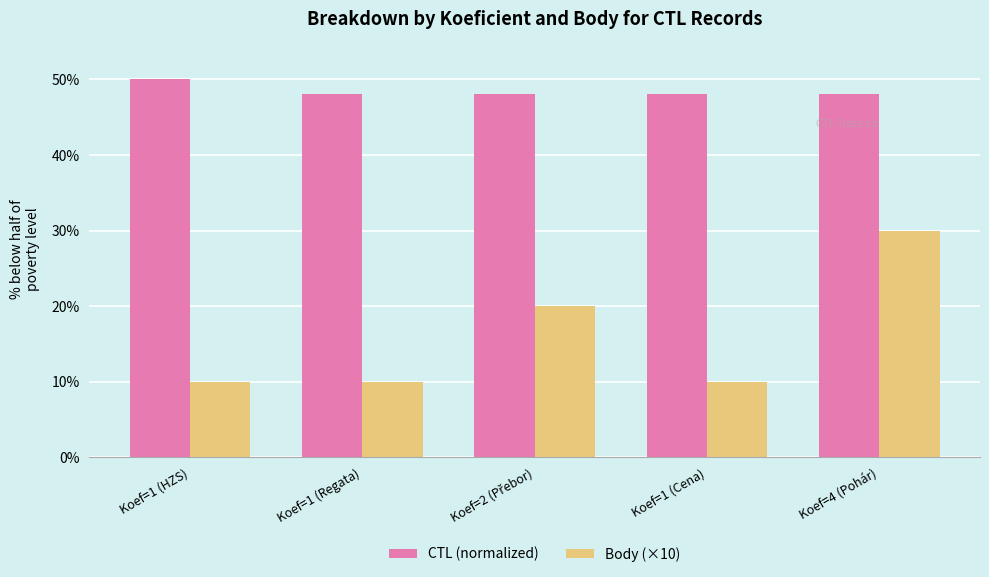

What is the difference between the maximum and minimum values in the Body (×10) series?

20.0